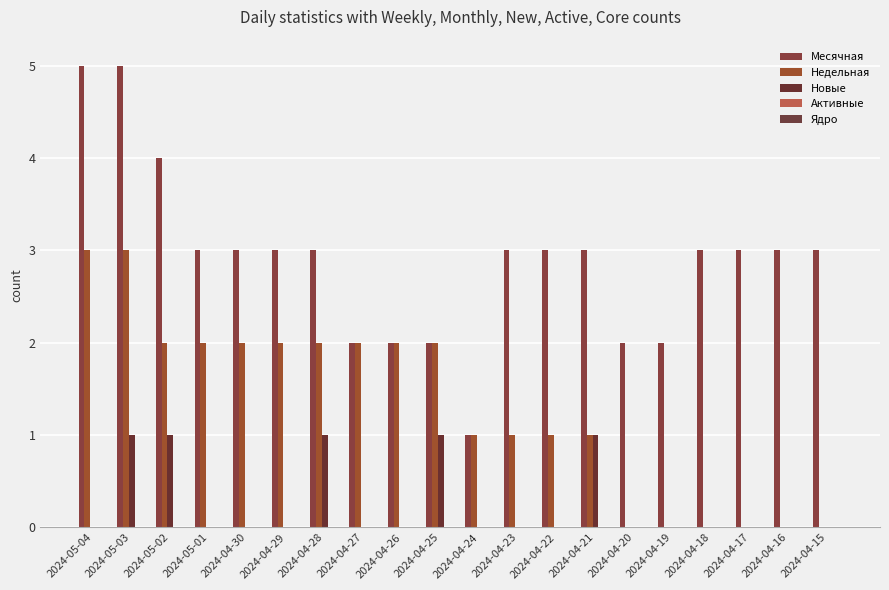

How many series are shown in this chart?

3